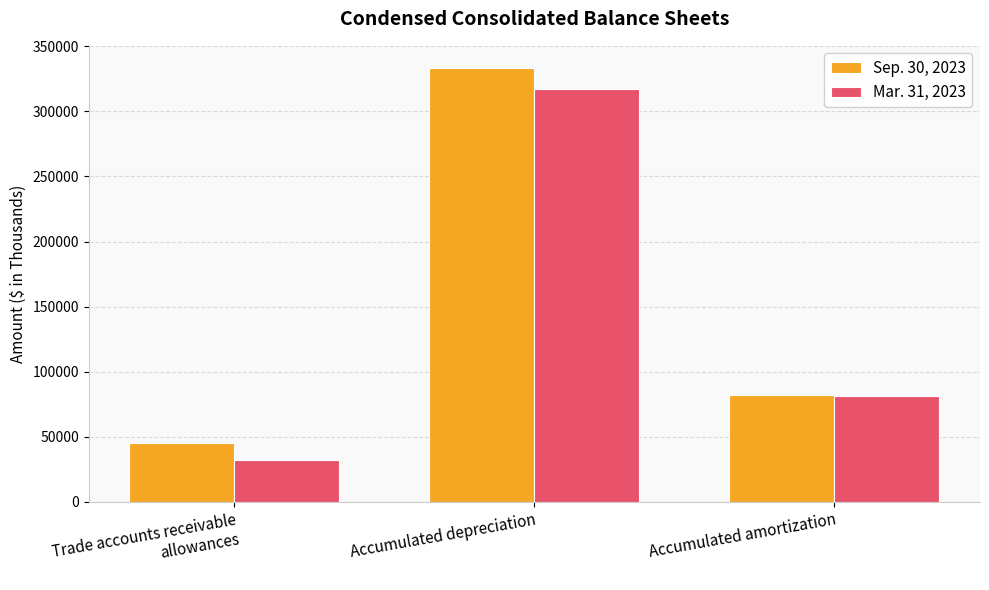

What is the value of the Mar. 31, 2023 bar at the 3rd from the left?

81033